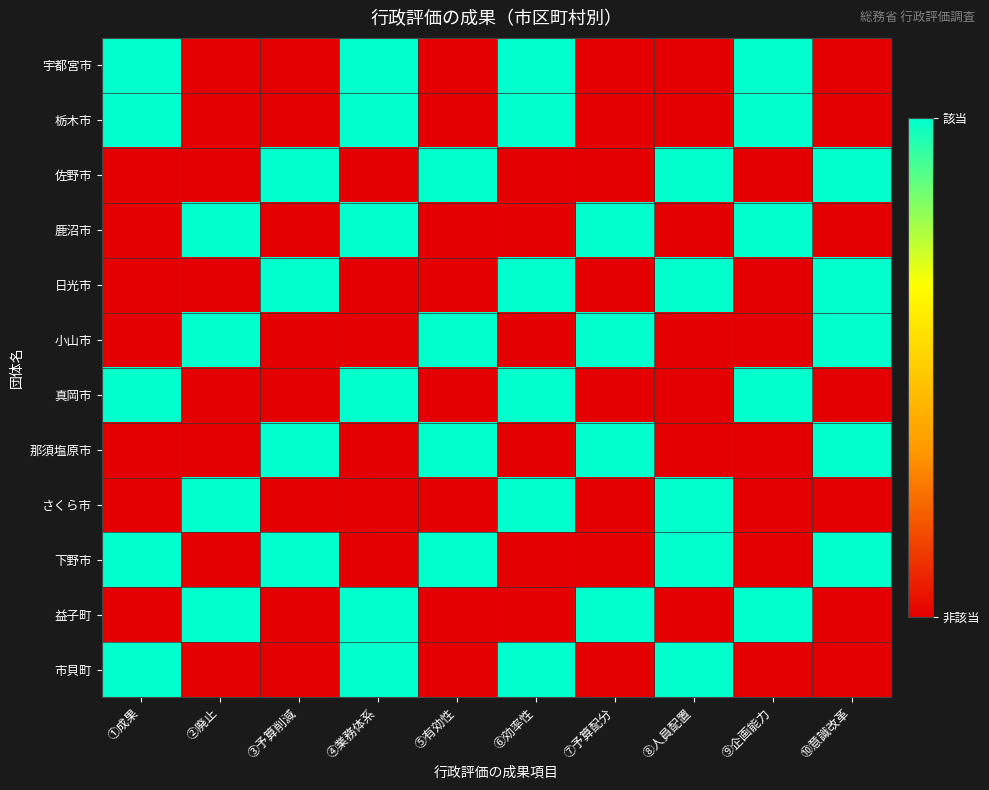

Reading right to left, transcribe all the data shown in this chart.

宇都宮市: ⑩意識改革=0	⑨企画能力=1	⑧人員配置=0	⑦予算配分=0	⑥効率性=1	⑤有効性=0	④業務体系=1	③予算削減=0	②廃止=0	①成果=1
栃木市: ⑩意識改革=0	⑨企画能力=1	⑧人員配置=0	⑦予算配分=0	⑥効率性=1	⑤有効性=0	④業務体系=1	③予算削減=0	②廃止=0	①成果=1
佐野市: ⑩意識改革=1	⑨企画能力=0	⑧人員配置=1	⑦予算配分=0	⑥効率性=0	⑤有効性=1	④業務体系=0	③予算削減=1	②廃止=0	①成果=0
鹿沼市: ⑩意識改革=0	⑨企画能力=1	⑧人員配置=0	⑦予算配分=1	⑥効率性=0	⑤有効性=0	④業務体系=1	③予算削減=0	②廃止=1	①成果=0
日光市: ⑩意識改革=1	⑨企画能力=0	⑧人員配置=1	⑦予算配分=0	⑥効率性=1	⑤有効性=0	④業務体系=0	③予算削減=1	②廃止=0	①成果=0
小山市: ⑩意識改革=1	⑨企画能力=0	⑧人員配置=0	⑦予算配分=1	⑥効率性=0	⑤有効性=1	④業務体系=0	③予算削減=0	②廃止=1	①成果=0
真岡市: ⑩意識改革=0	⑨企画能力=1	⑧人員配置=0	⑦予算配分=0	⑥効率性=1	⑤有効性=0	④業務体系=1	③予算削減=0	②廃止=0	①成果=1
那須塩原市: ⑩意識改革=1	⑨企画能力=0	⑧人員配置=0	⑦予算配分=1	⑥効率性=0	⑤有効性=1	④業務体系=0	③予算削減=1	②廃止=0	①成果=0
さくら市: ⑩意識改革=0	⑨企画能力=0	⑧人員配置=1	⑦予算配分=0	⑥効率性=1	⑤有効性=0	④業務体系=0	③予算削減=0	②廃止=1	①成果=0
下野市: ⑩意識改革=1	⑨企画能力=0	⑧人員配置=1	⑦予算配分=0	⑥効率性=0	⑤有効性=1	④業務体系=0	③予算削減=1	②廃止=0	①成果=1
益子町: ⑩意識改革=0	⑨企画能力=1	⑧人員配置=0	⑦予算配分=1	⑥効率性=0	⑤有効性=0	④業務体系=1	③予算削減=0	②廃止=1	①成果=0
市貝町: ⑩意識改革=0	⑨企画能力=0	⑧人員配置=1	⑦予算配分=0	⑥効率性=1	⑤有効性=0	④業務体系=1	③予算削減=0	②廃止=0	①成果=1